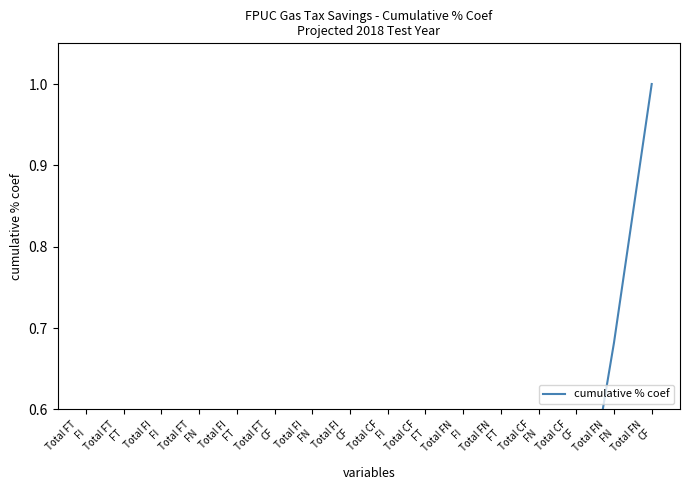

What value does the data have at Total CF
FN?

0.3